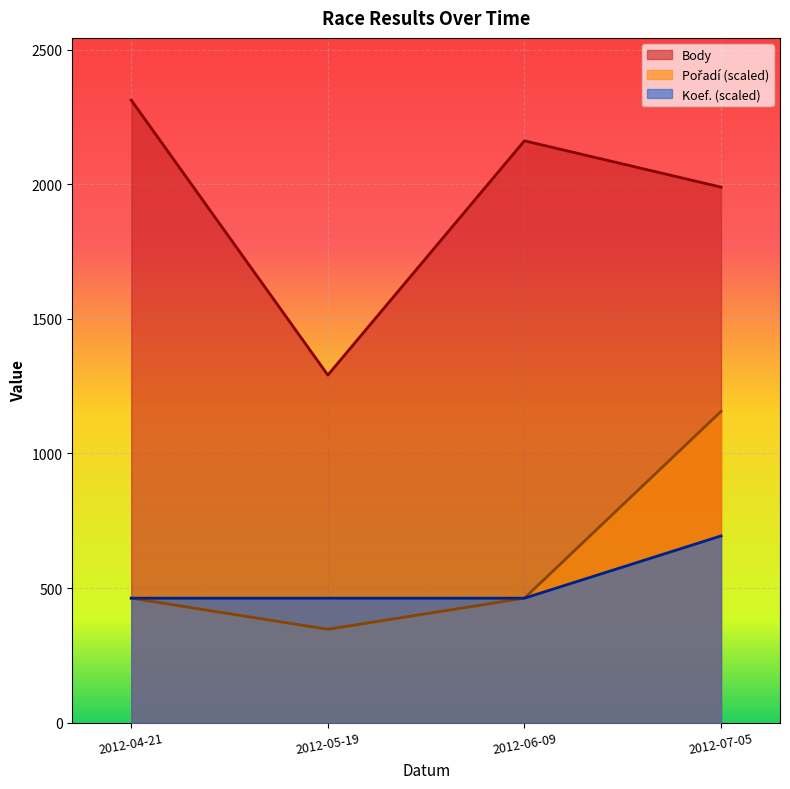

What value does the Koef. series have at 2012-04-21?

462.4